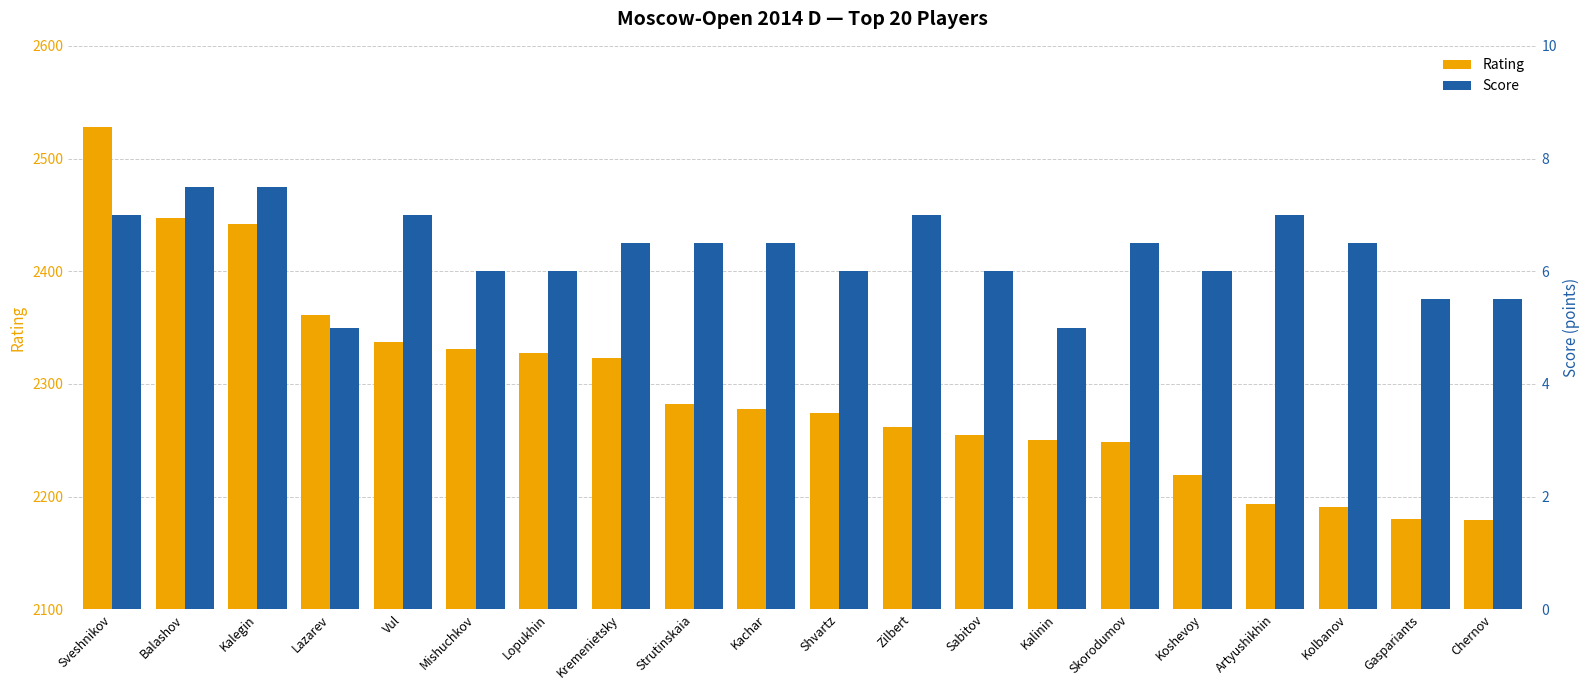

True or false: Rating has a value of 1321.8 at Strutinskaia.

False